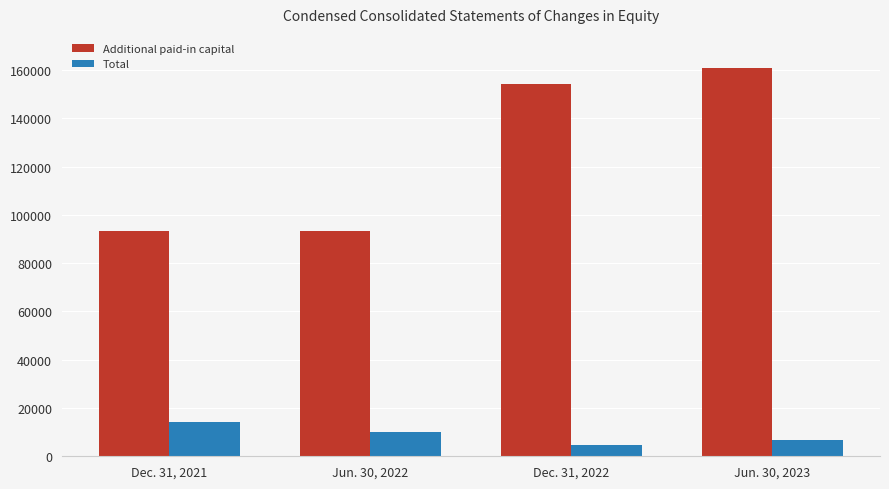

What is the approximate value of Total at Dec. 31, 2021, to the nearest 50?

14400